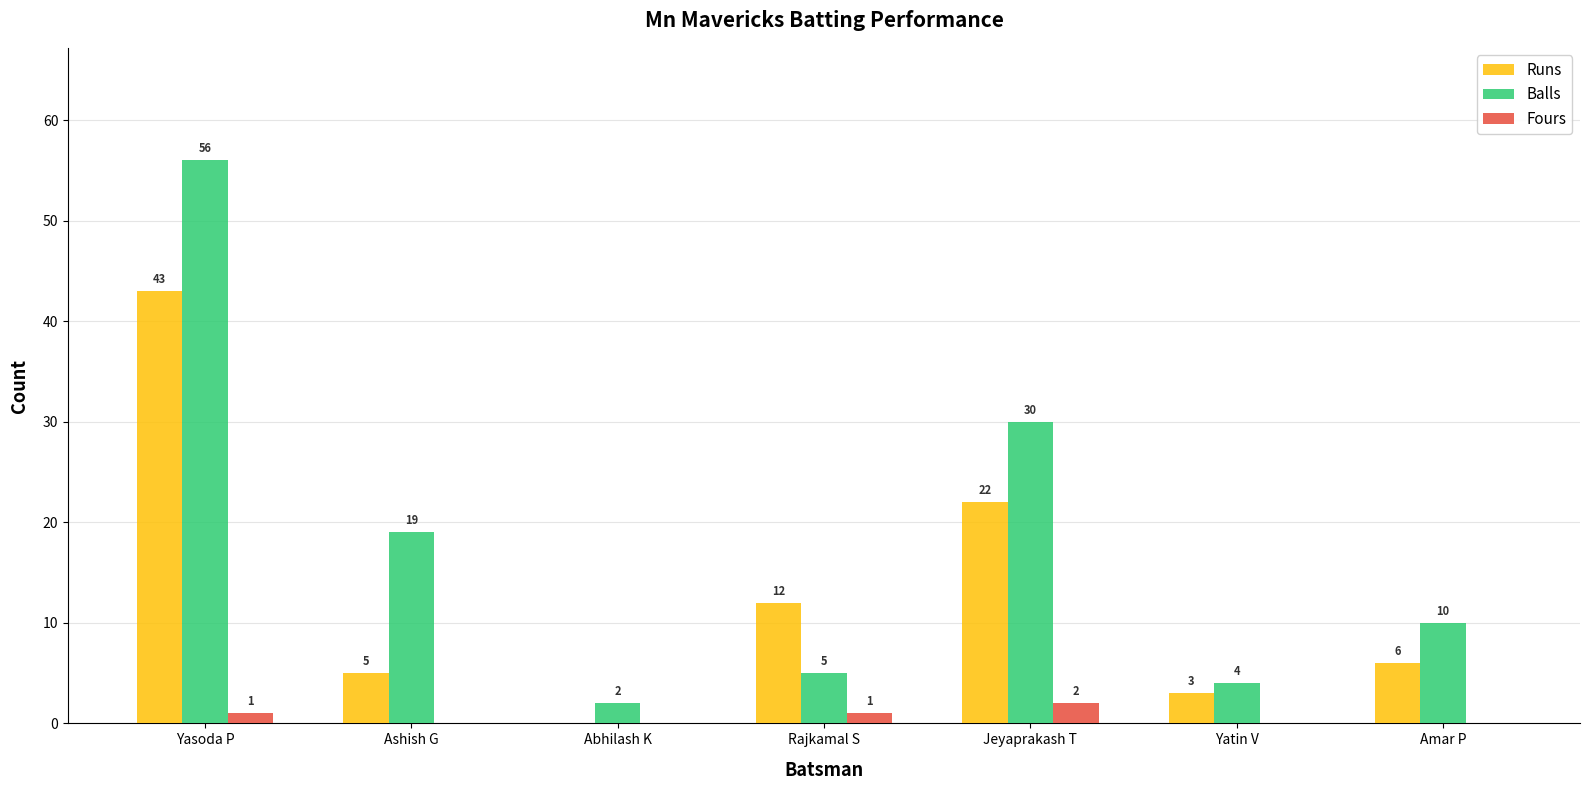

Between Jeyaprakash T and Yatin V, which series saw the biggest shift?

Balls